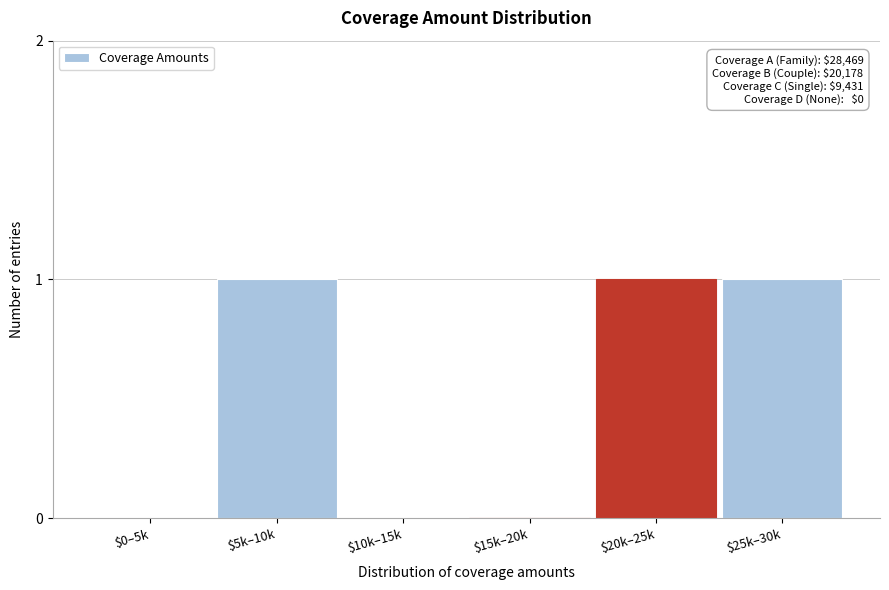

The chart shows a value of 0 at $0–5k. True or false?

True